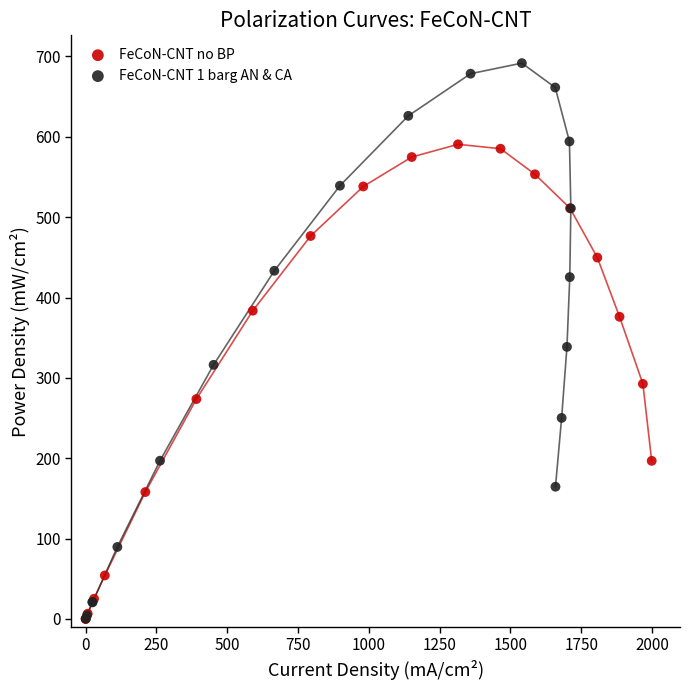

Which series contains the highest Y value?

FeCoN-CNT 1 barg AN & CA